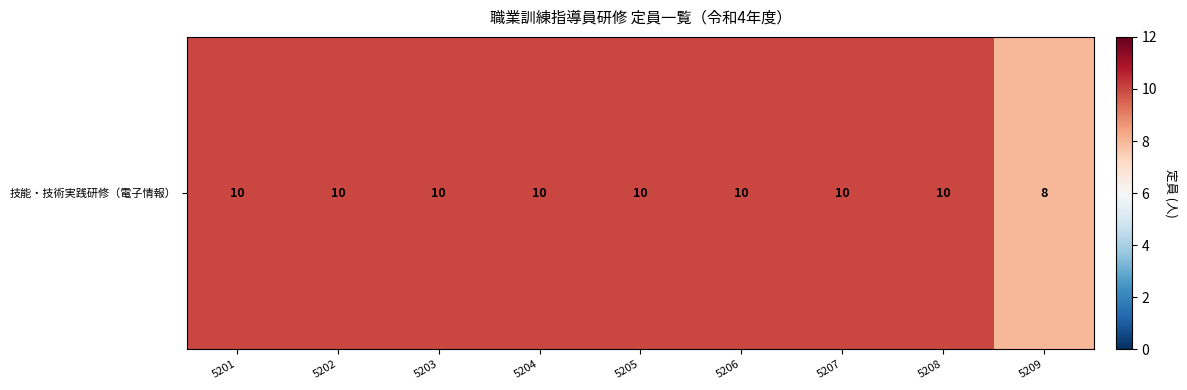

How many categories are shown in the chart?

9